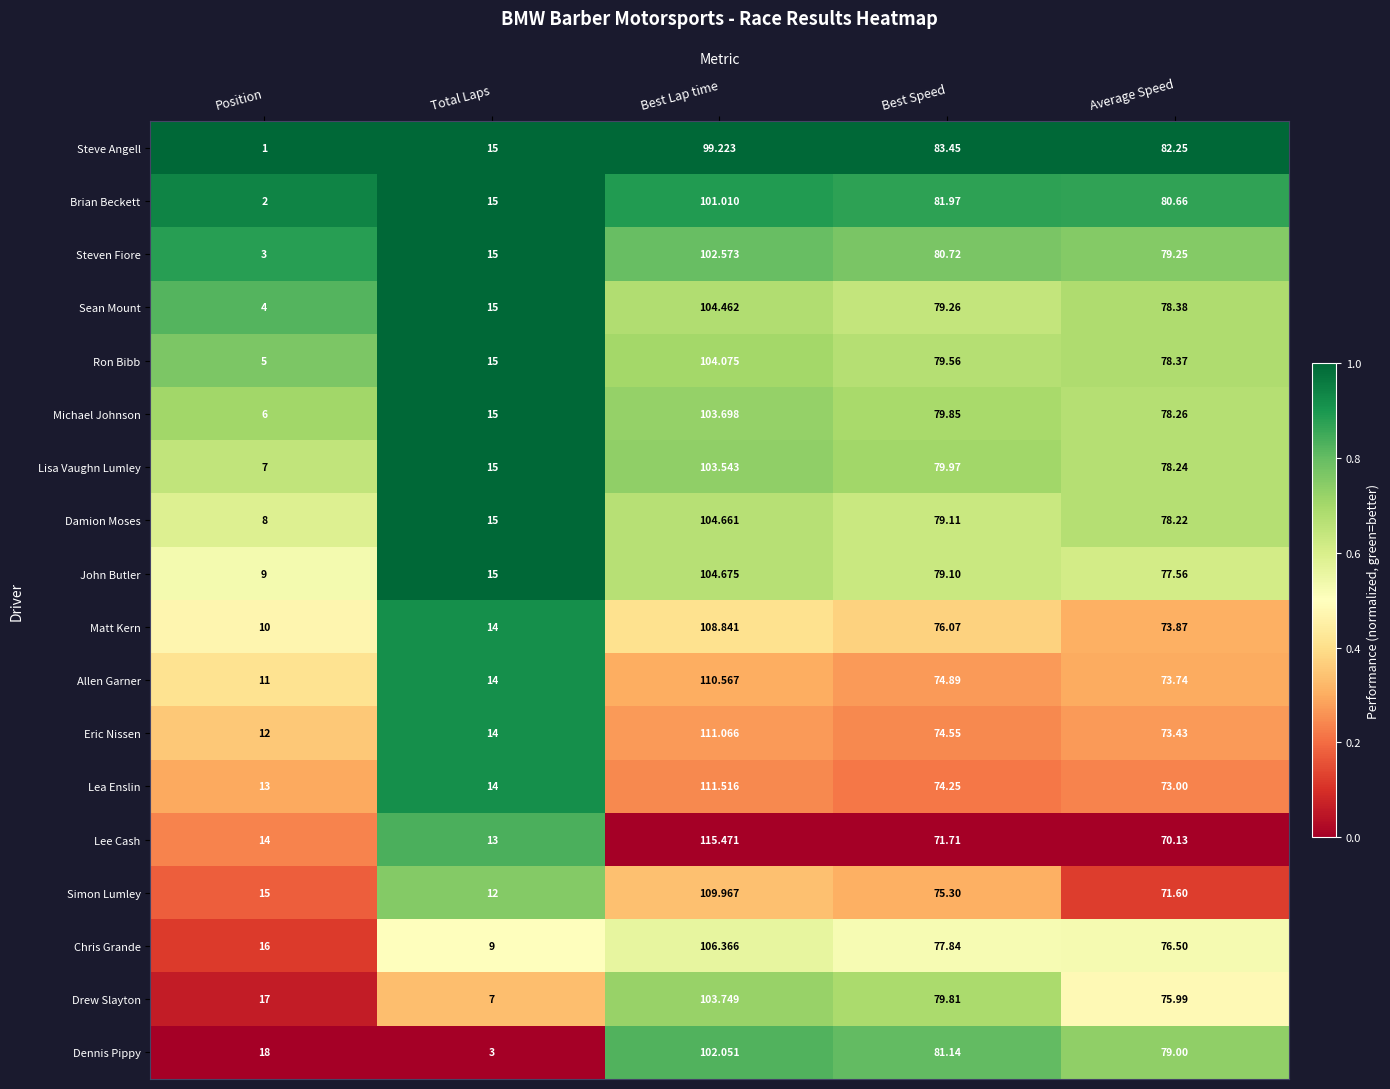

Which series has the largest range (max minus min)?

Lee Cash